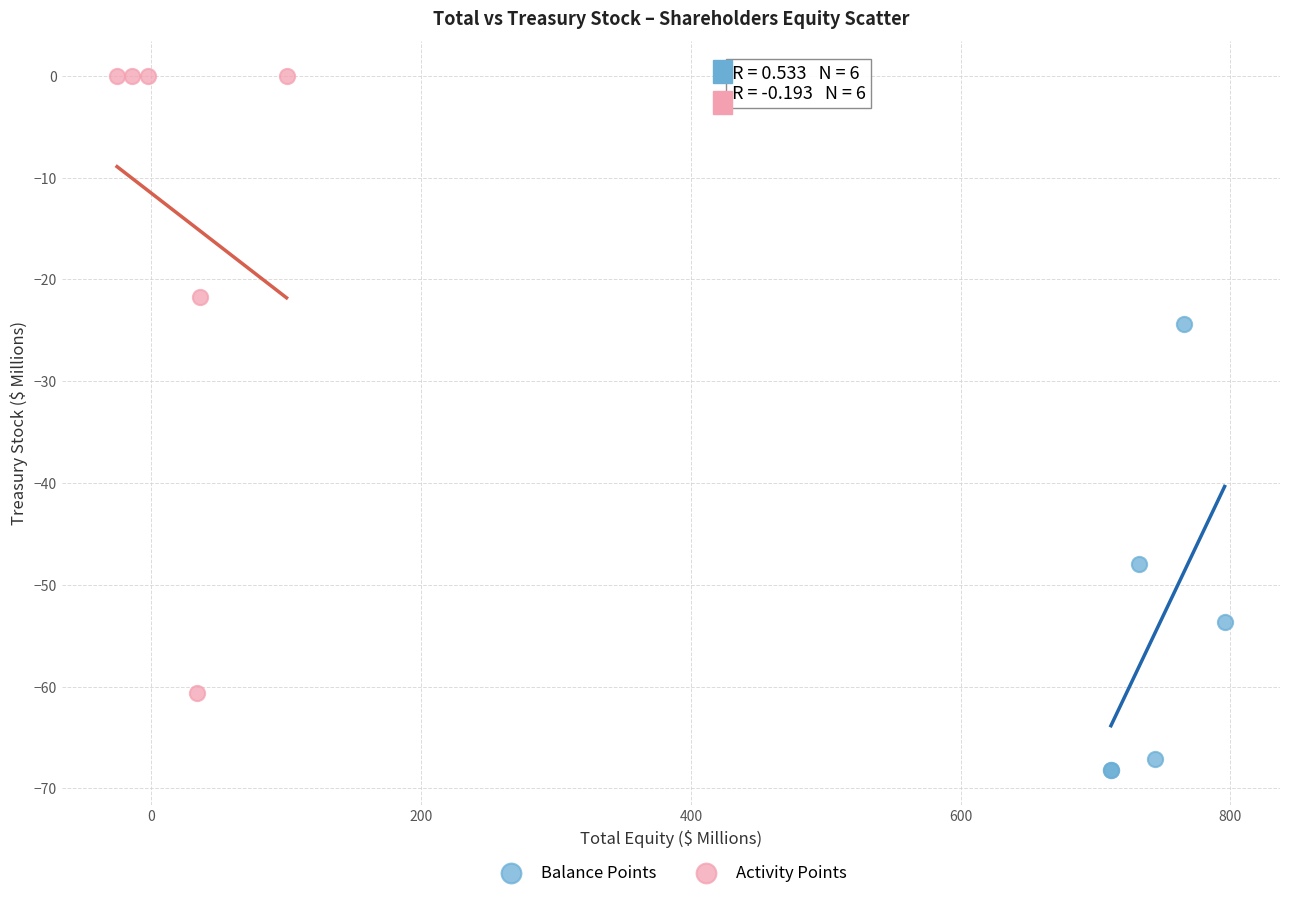

Which series has the widest spread of Y values?

Activity Points